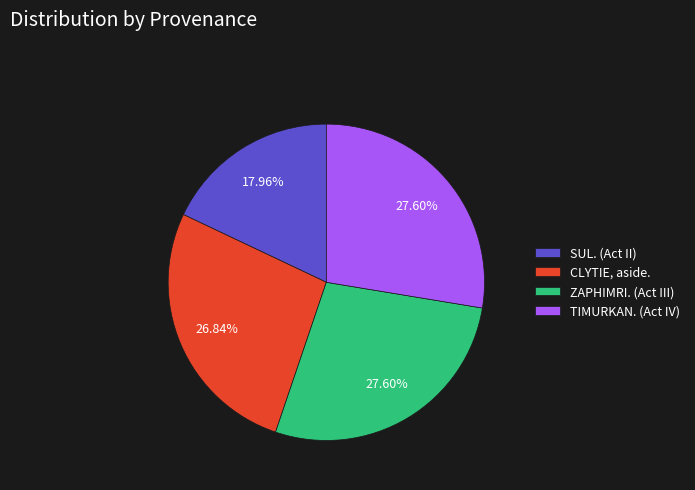

To the nearest percent, what is the difference between the largest and smallest slice percentages?

10%